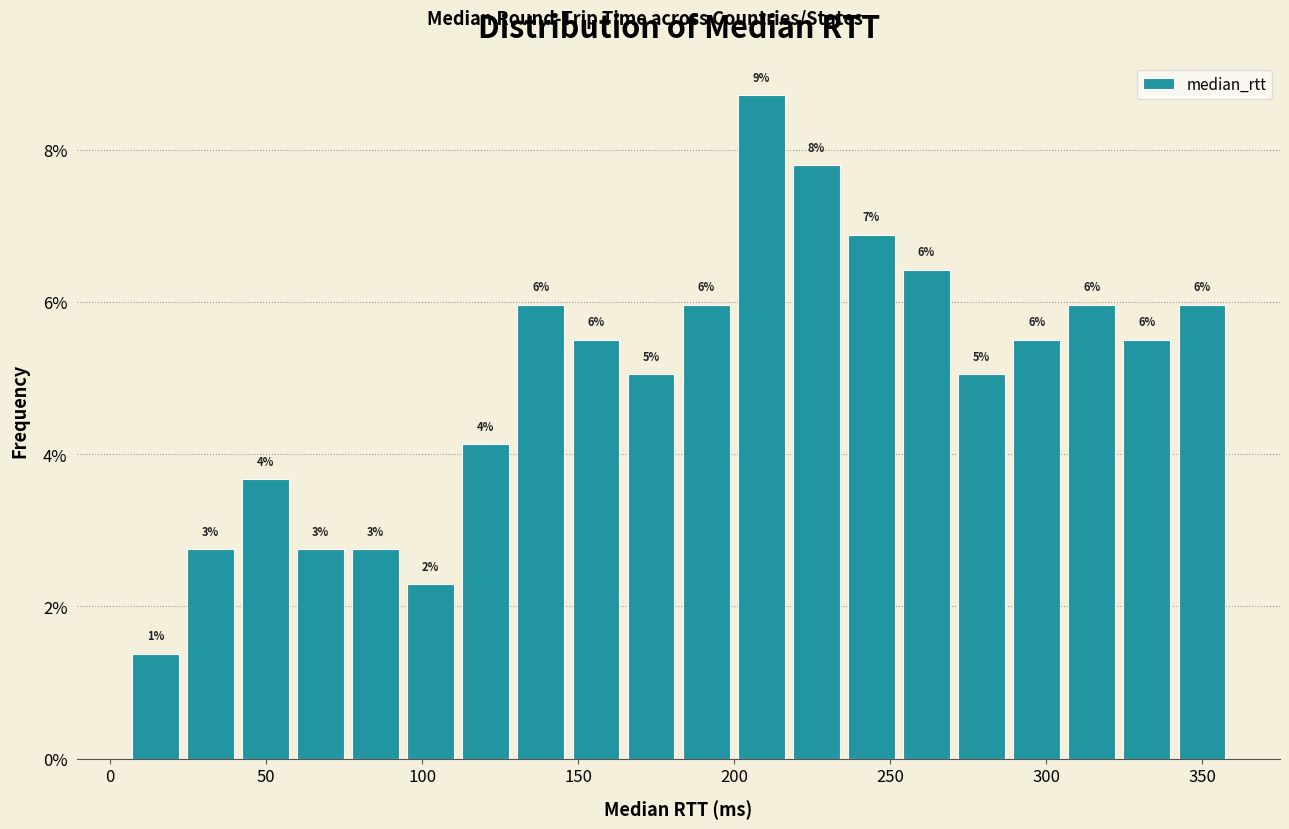

Read against the x-axis, roughly where is the centre of the tallest bar?

210